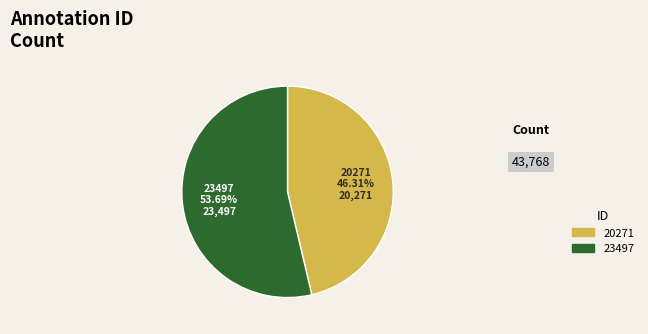

Does any single category account for the majority?

Yes